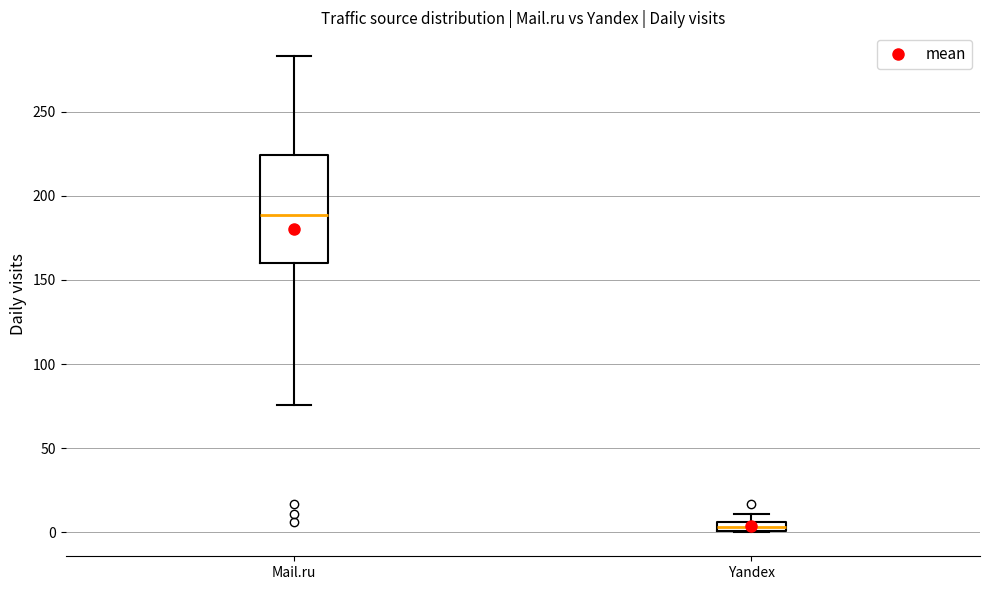

Where does the median line of the box for Mail.ru sit on the y-axis? The values are not printed on the chart, so give them approximately, as read against the axis.

190